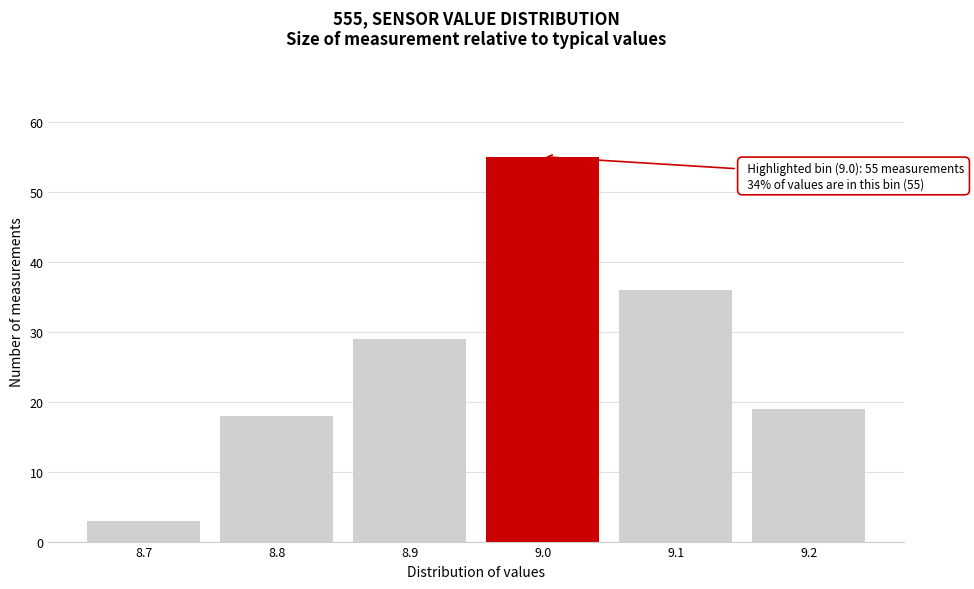

Reading left to right, what are all the values shown in this chart?

8.7=3	8.8=18	8.9=29	9.0=55	9.1=36	9.2=19